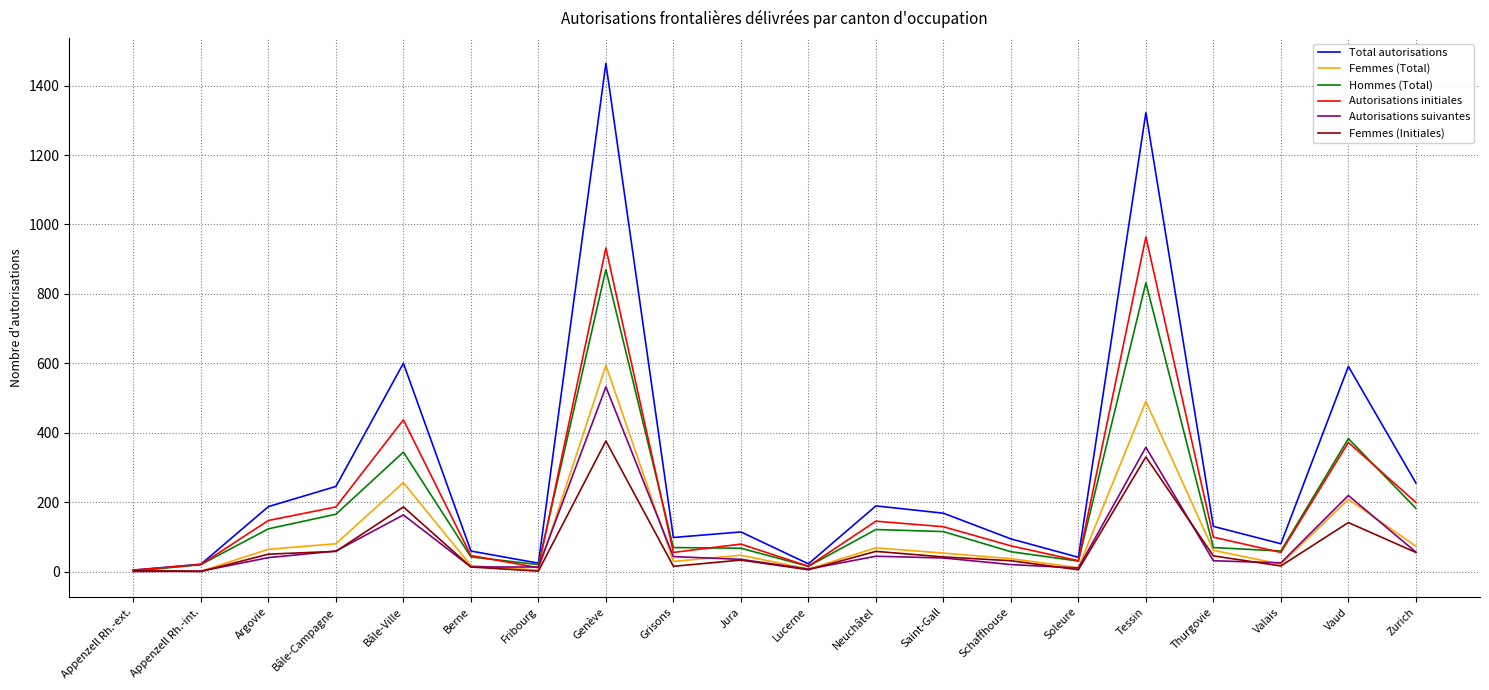

How many lines are shown in the chart?

6